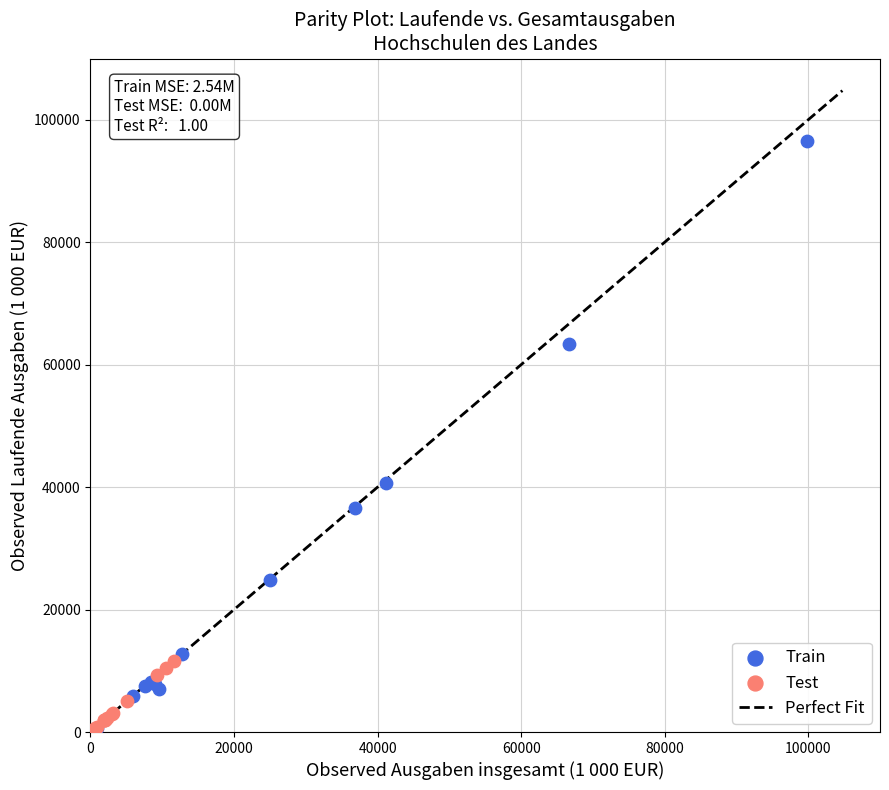

Which series has the widest spread of Y values?

Train